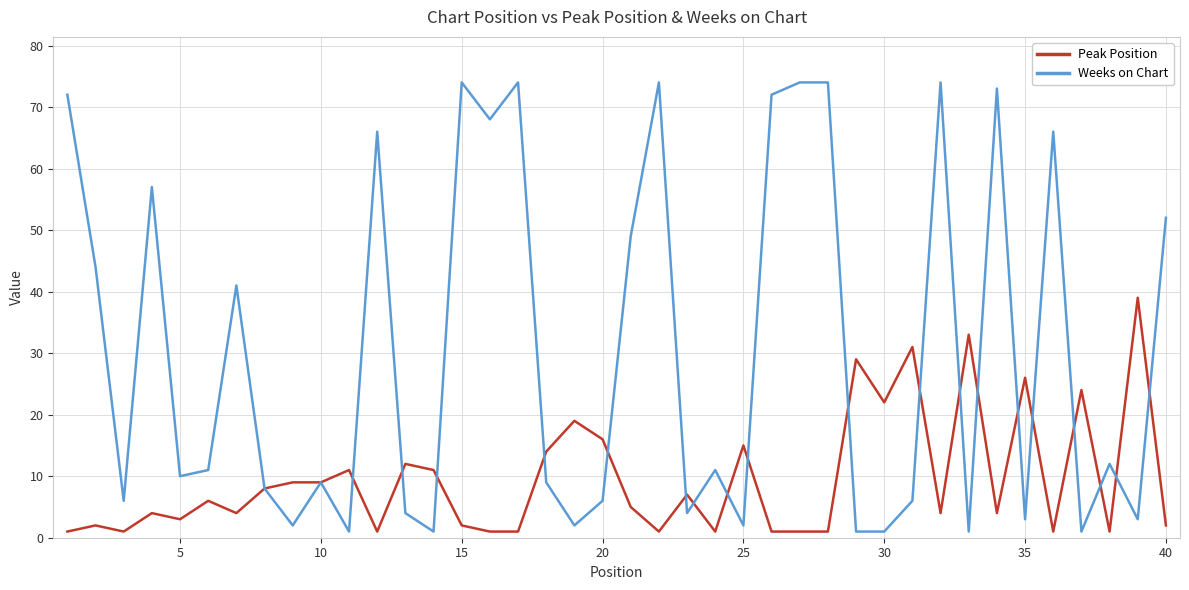

True or false: Weeks on Chart has more than 0 points higher than both neighbors.

True